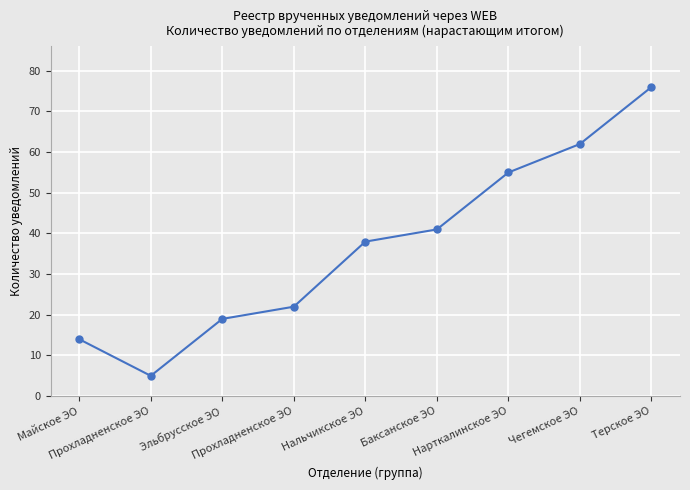

How many distinct data groups are displayed?

1